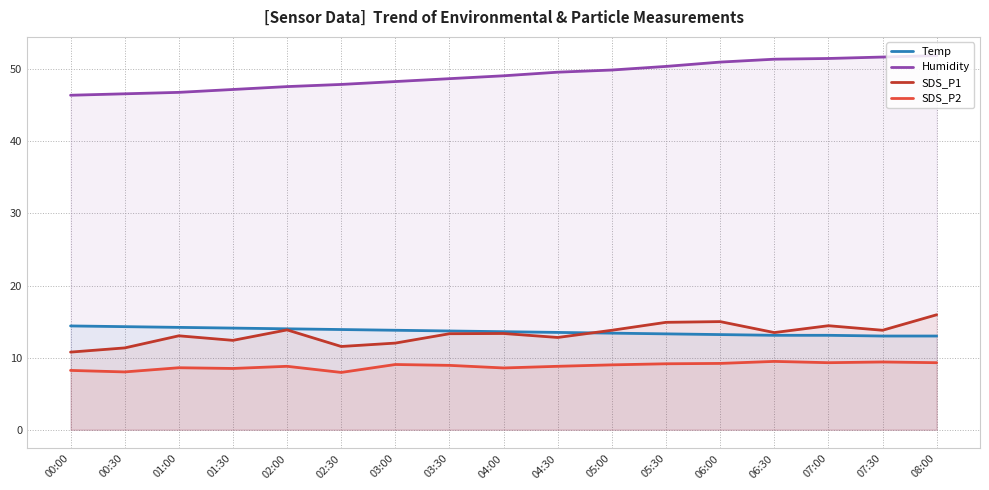

Reading right to left, list all the values displayed in this chart.

Temp: 13.0	13.0	13.1	13.1	13.2	13.3	13.4	13.5	13.6	13.7	13.8	13.9	14.0	14.1	14.2	14.3	14.4
Humidity: 51.9	51.7	51.5	51.4	51.0	50.4	49.9	49.6	49.1	48.7	48.3	47.9	47.6	47.2	46.8	46.6	46.4
SDS_P1: 15.9	13.8	14.4	13.5	15.0	14.9	13.8	12.8	13.3	13.3	12.0	11.6	13.8	12.4	13.0	11.3	10.8
SDS_P2: 9.3	9.4	9.3	9.5	9.2	9.2	9.0	8.8	8.6	8.9	9.1	8.0	8.8	8.5	8.6	8.0	8.2